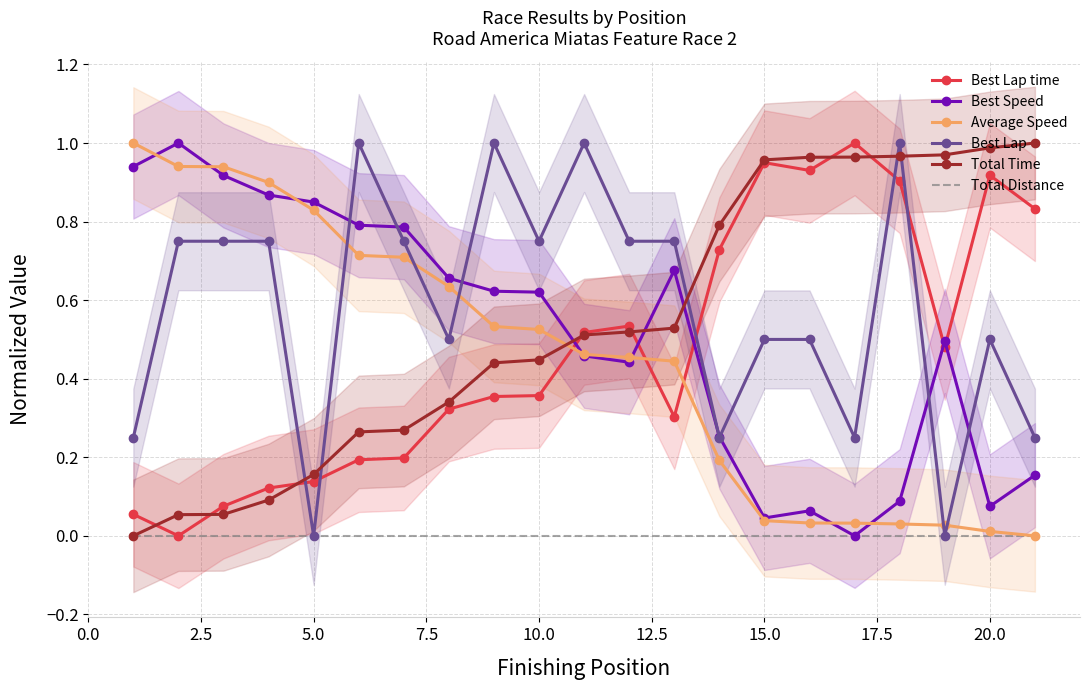

In Best Speed, how many points are lower than both neighbors (excluding endpoints)?

4